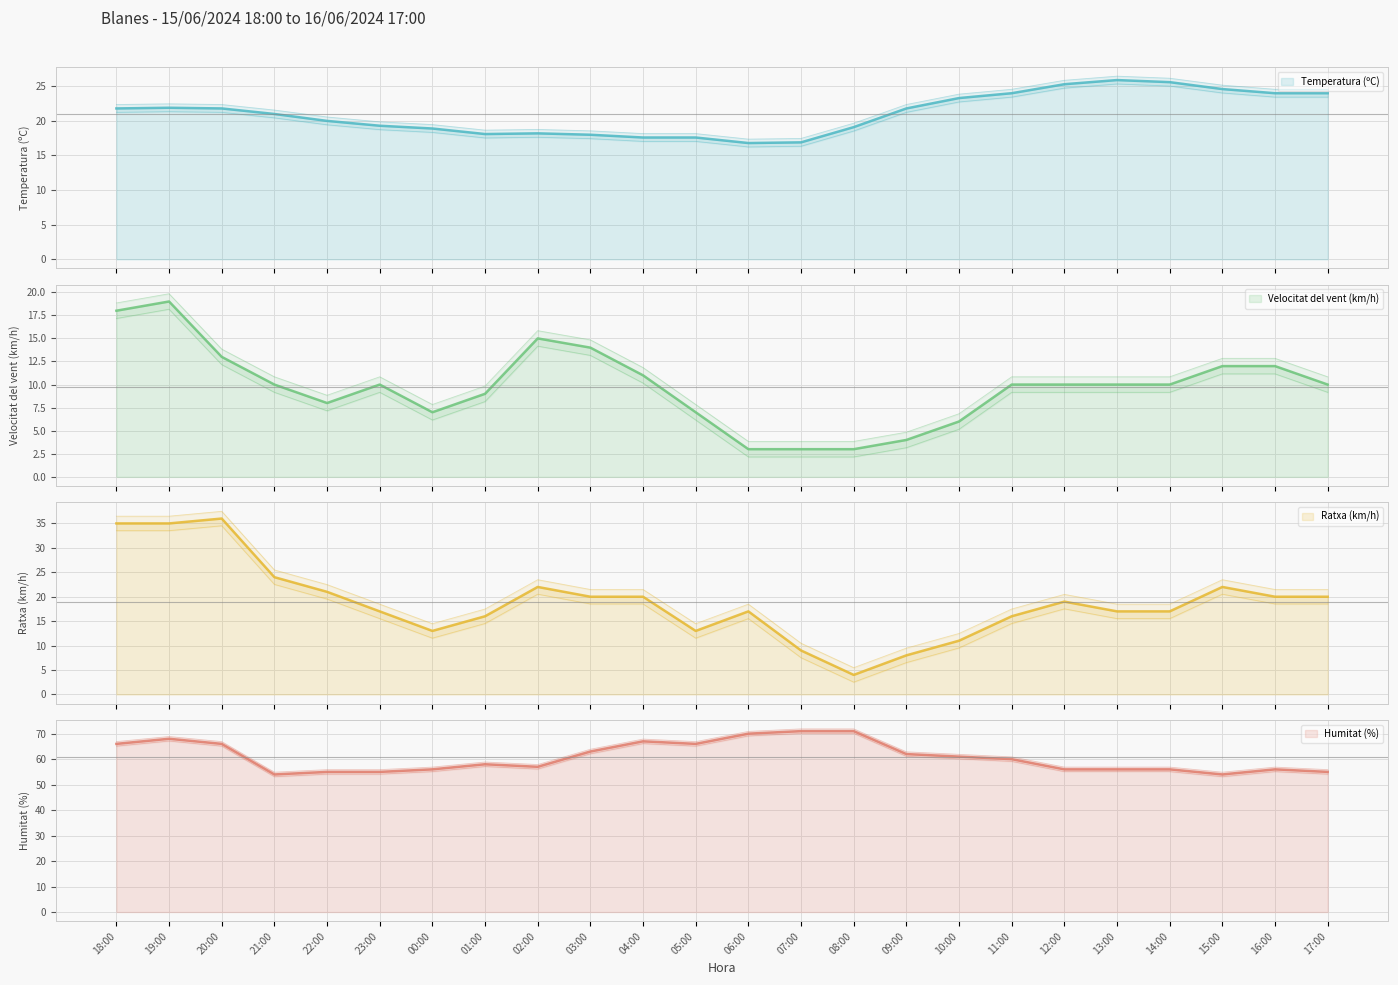

Reading left to right, transcribe all the data shown in this chart.

Temperatura (ºC): 18:00=21.8	19:00=21.9	20:00=21.8	21:00=21.0	22:00=20.0	23:00=19.3	00:00=18.9	01:00=18.1	02:00=18.2	03:00=18.0	04:00=17.6	05:00=17.6	06:00=16.8	07:00=16.9	08:00=19.1	09:00=21.8	10:00=23.3	11:00=24.0	12:00=25.3	13:00=25.9	14:00=25.6	15:00=24.6	16:00=24.0	17:00=24.0
Velocitat del vent (km/h): 18:00=18.0	19:00=19.0	20:00=13.0	21:00=10.0	22:00=8.0	23:00=10.0	00:00=7.0	01:00=9.0	02:00=15.0	03:00=14.0	04:00=11.0	05:00=7.0	06:00=3.0	07:00=3.0	08:00=3.0	09:00=4.0	10:00=6.0	11:00=10.0	12:00=10.0	13:00=10.0	14:00=10.0	15:00=12.0	16:00=12.0	17:00=10.0
Ratxa (km/h): 18:00=35.0	19:00=35.0	20:00=36.0	21:00=24.0	22:00=21.0	23:00=17.0	00:00=13.0	01:00=16.0	02:00=22.0	03:00=20.0	04:00=20.0	05:00=13.0	06:00=17.0	07:00=9.0	08:00=4.0	09:00=8.0	10:00=11.0	11:00=16.0	12:00=19.0	13:00=17.0	14:00=17.0	15:00=22.0	16:00=20.0	17:00=20.0
Humitat (%): 18:00=65.1	19:00=67.1	20:00=65.1	21:00=53.1	22:00=54.1	23:00=54.1	00:00=55.1	01:00=57.1	02:00=56.1	03:00=62.1	04:00=66.1	05:00=65.1	06:00=69.1	07:00=70.1	08:00=70.1	09:00=61.1	10:00=60.1	11:00=59.1	12:00=55.1	13:00=55.1	14:00=55.1	15:00=53.1	16:00=55.1	17:00=54.1